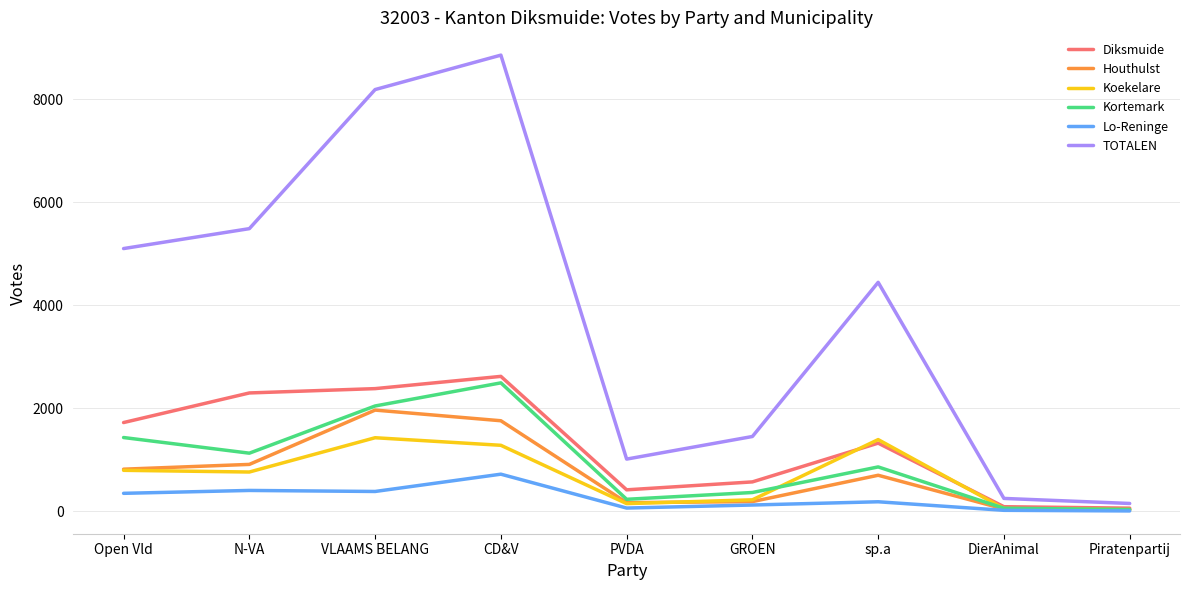

Which series has the largest total across all categories?

TOTALEN